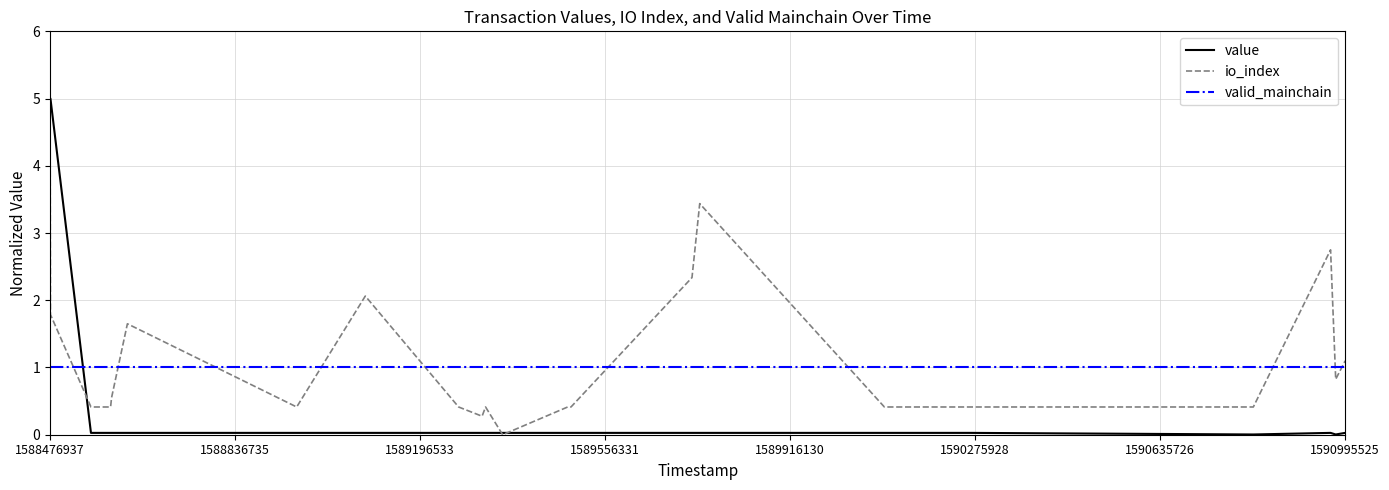

Which series has the largest range (max minus min)?

io_index